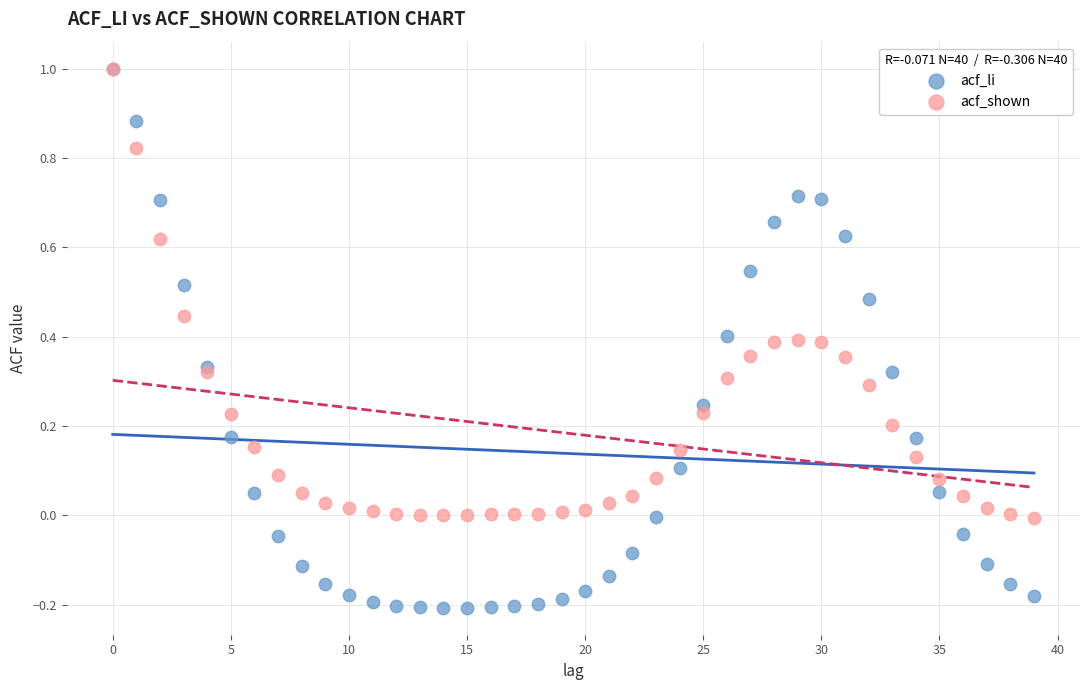

Which series contains the lowest Y value?

acf_li